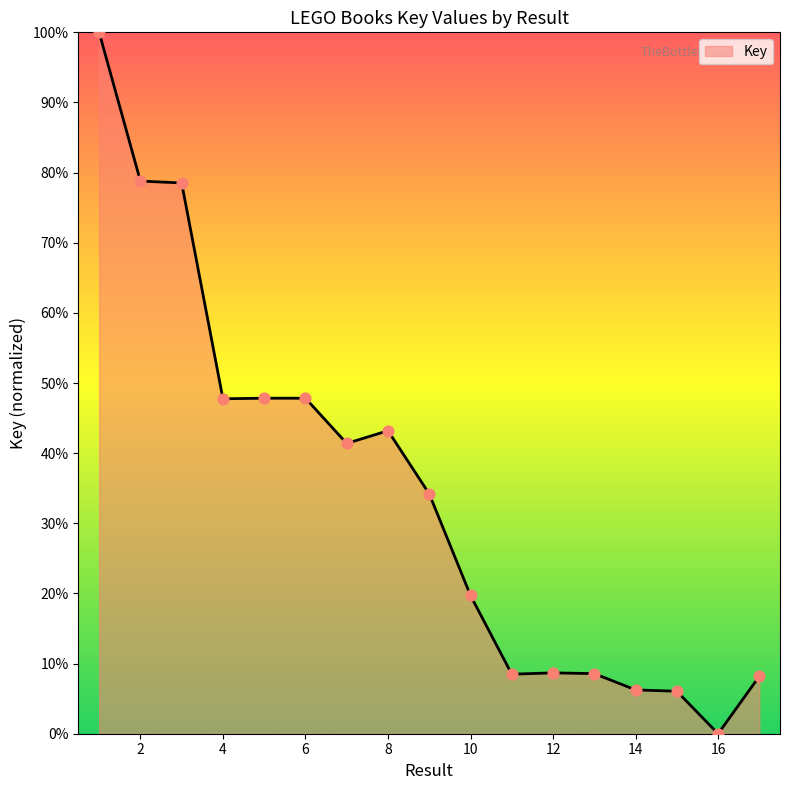

What is the difference between the maximum and minimum values?

100.0